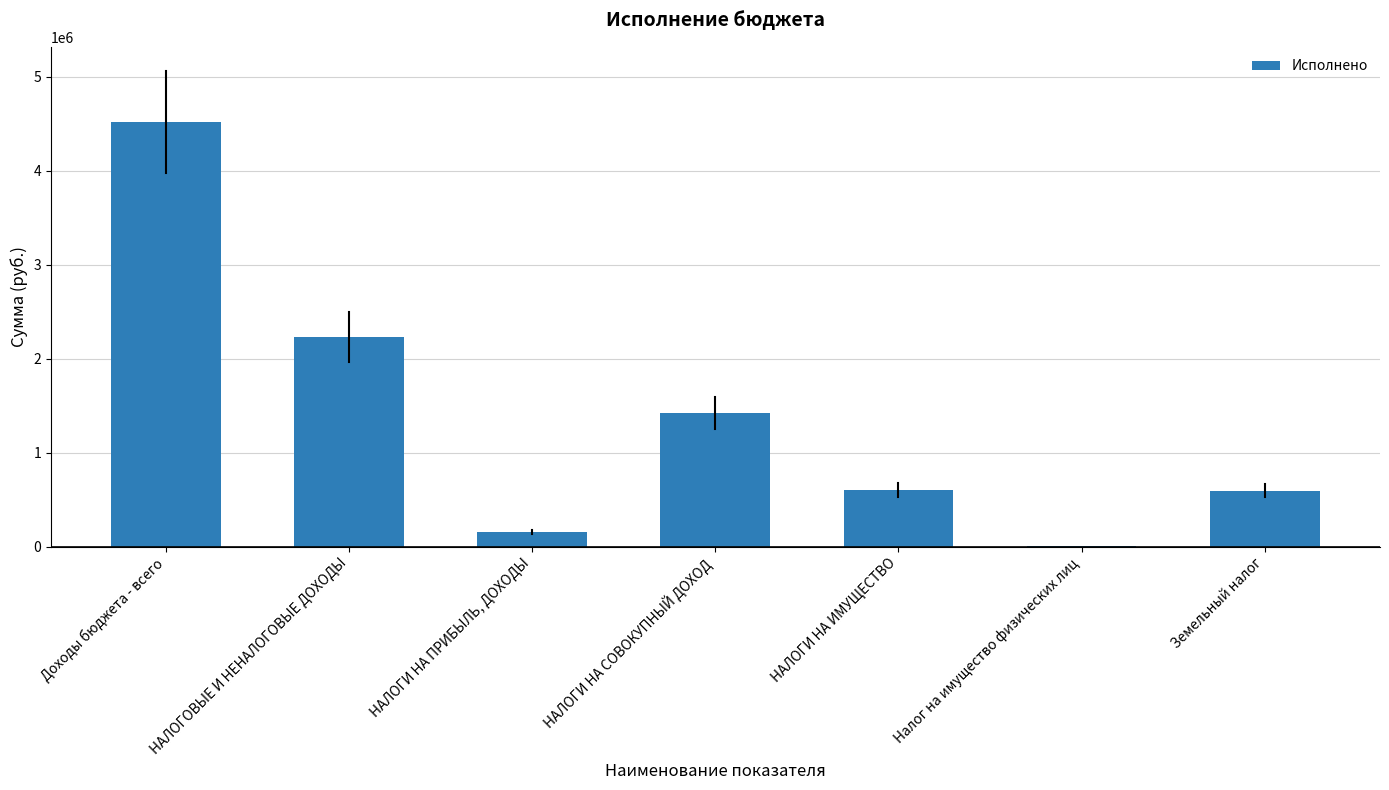

What is the sum of the values at Доходы бюджета - всего and НАЛОГОВЫЕ И НЕНАЛОГОВЫЕ ДОХОДЫ?

6752058.1